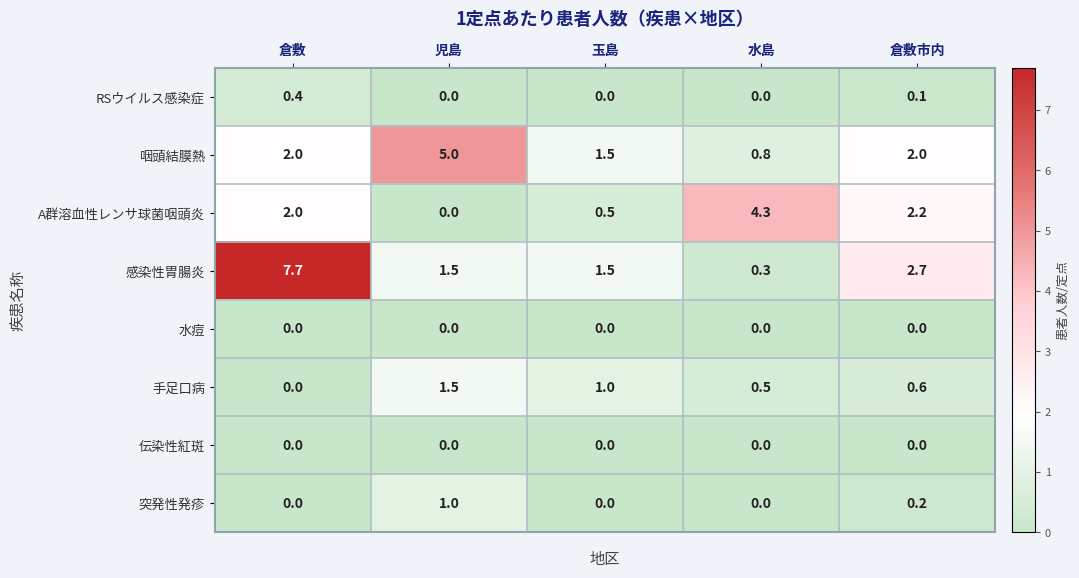

The A群溶血性レンサ球菌咽頭炎 series shows 3.2 at 倉敷. True or false?

False